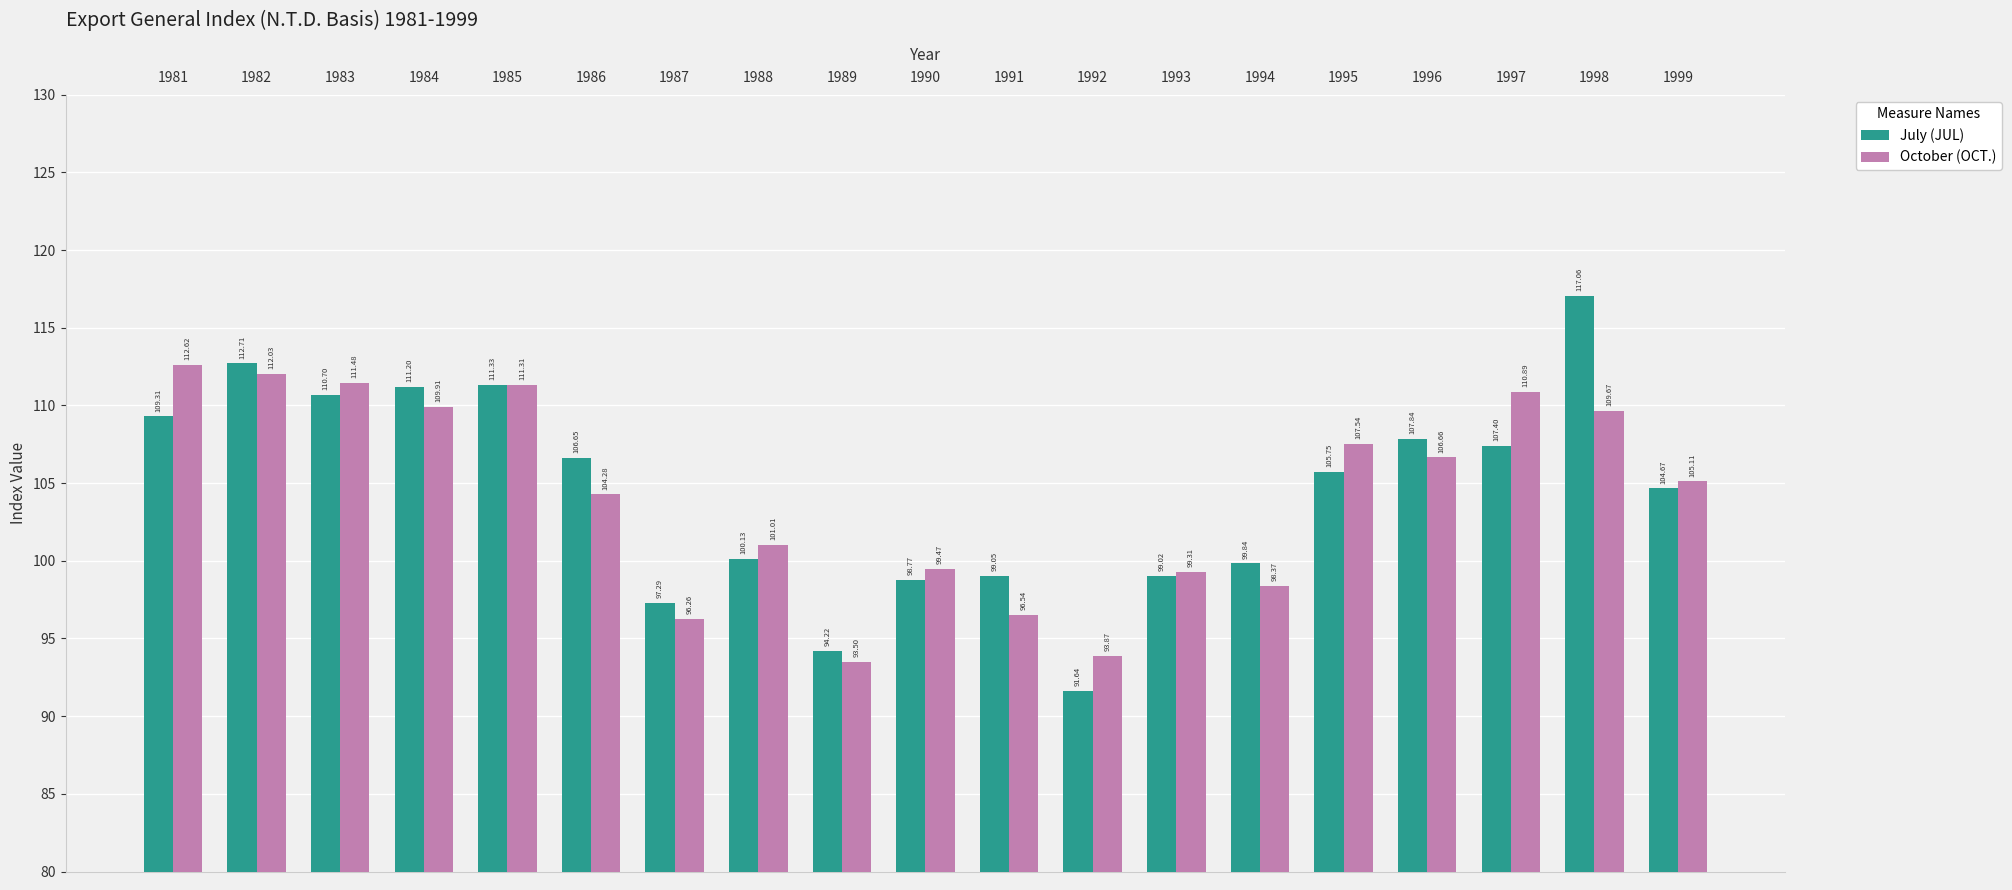

What is the spread (max minus min) of values at 1993?

0.3